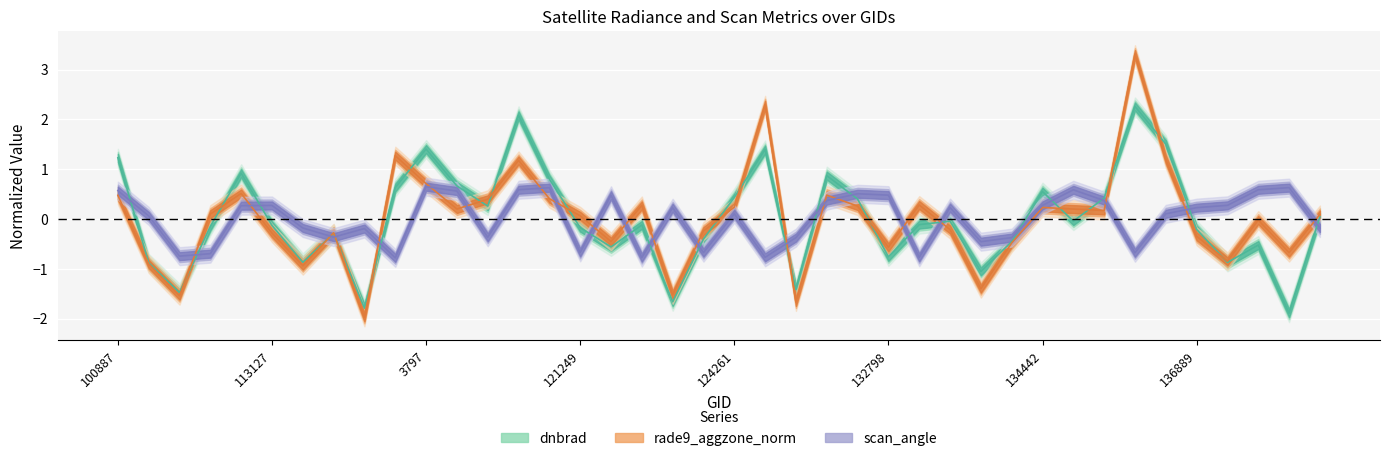

Count the number of data series in this chart.

3